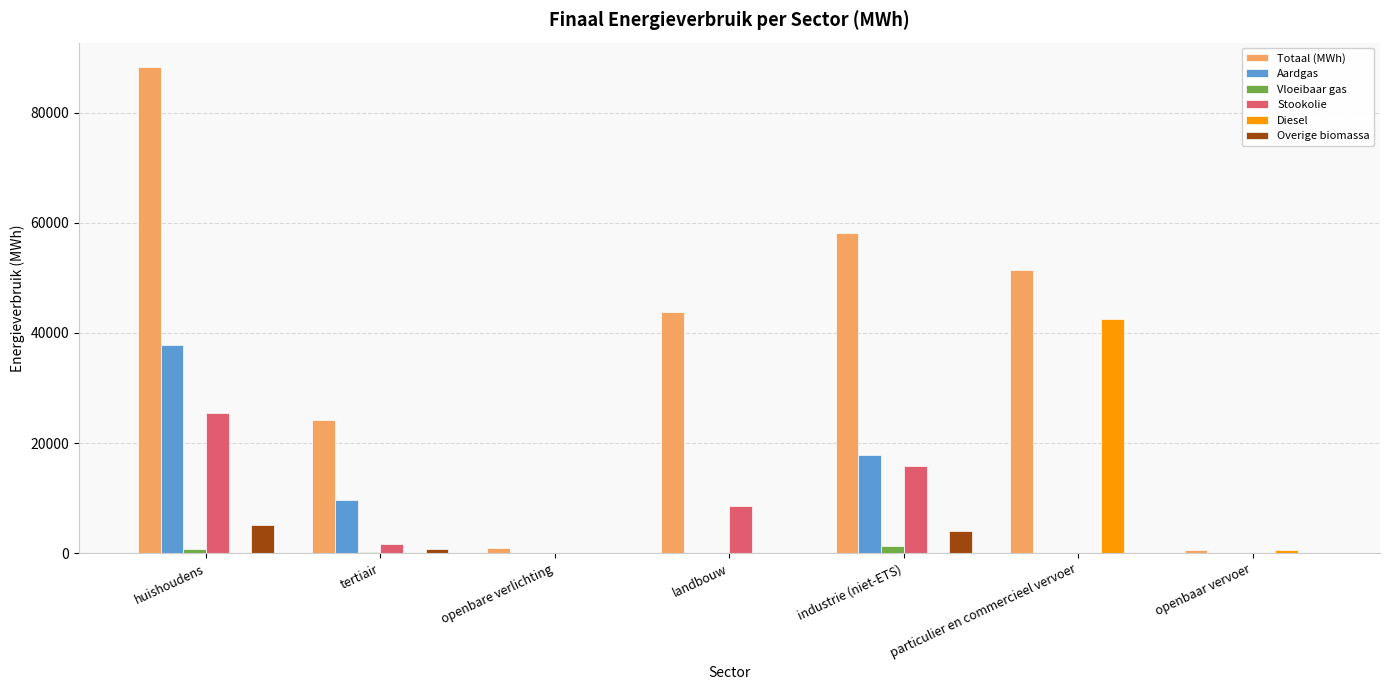

Which category has the highest value in the Totaal (MWh) series?

huishoudens